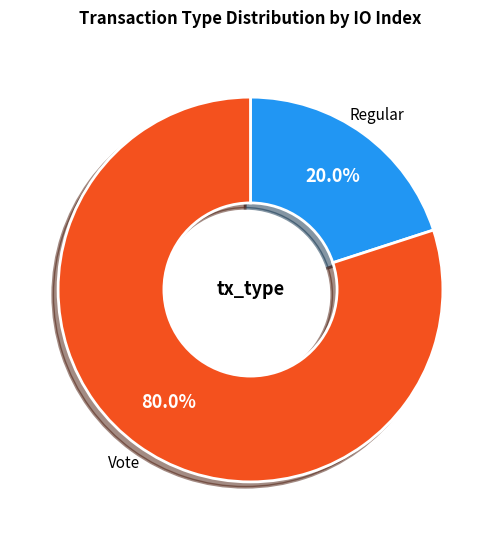

Does any single category account for the majority?

Yes